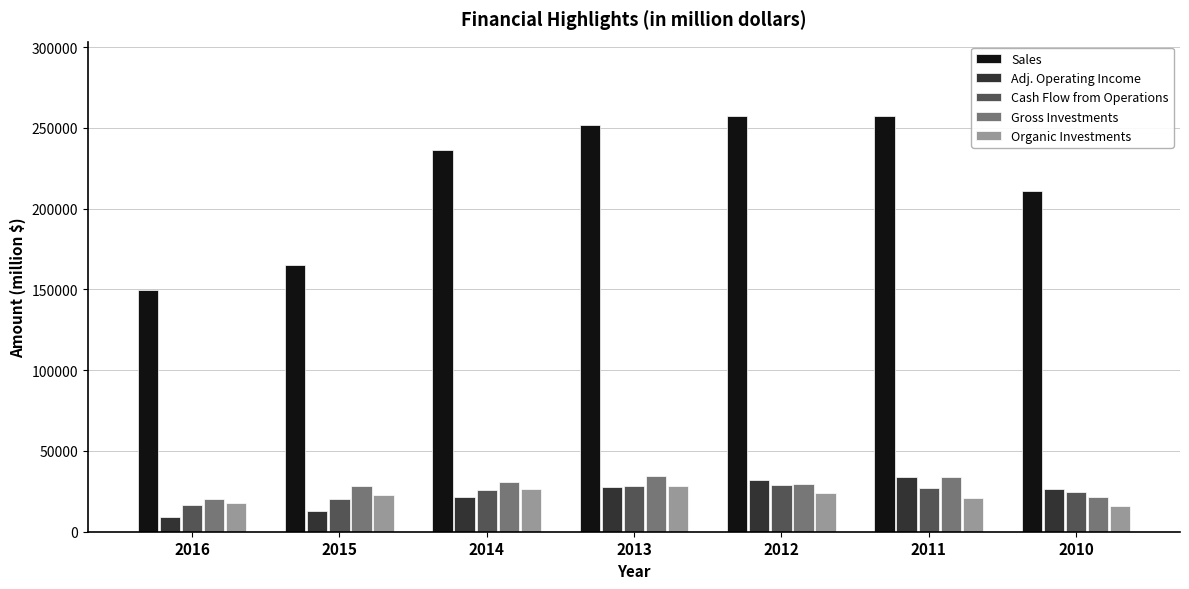

Between 2016 and 2012, which series saw the biggest shift?

Sales